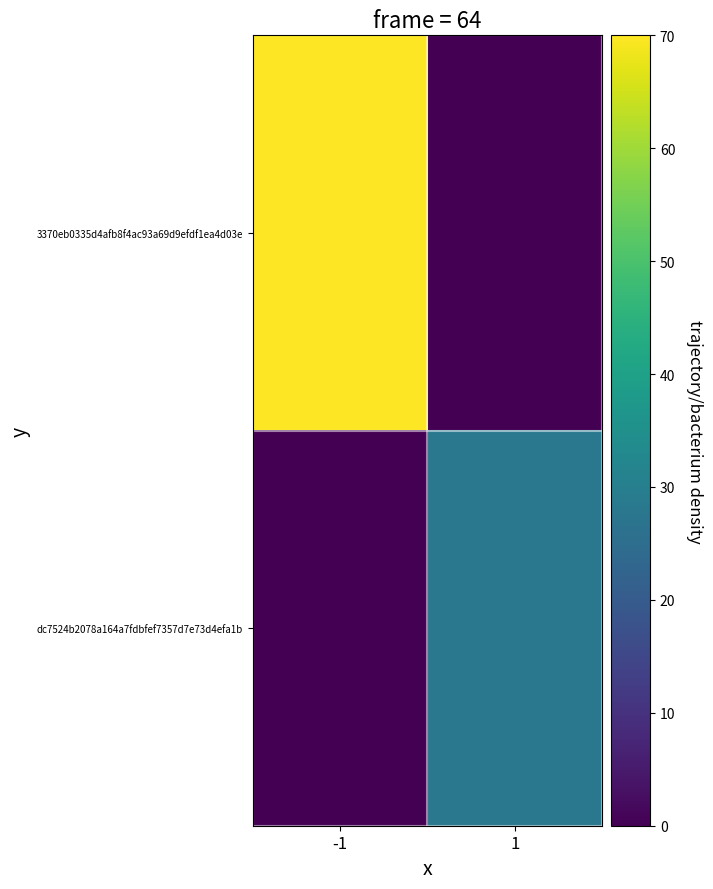

Reading left to right, list all the values displayed in this chart.

3370eb0335d4afb8f4ac93a69d9efdf1ea4d03e: -1=70	1=0
dc7524b2078a164a7fdbfef7357d7e73d4efa1b: -1=0	1=28